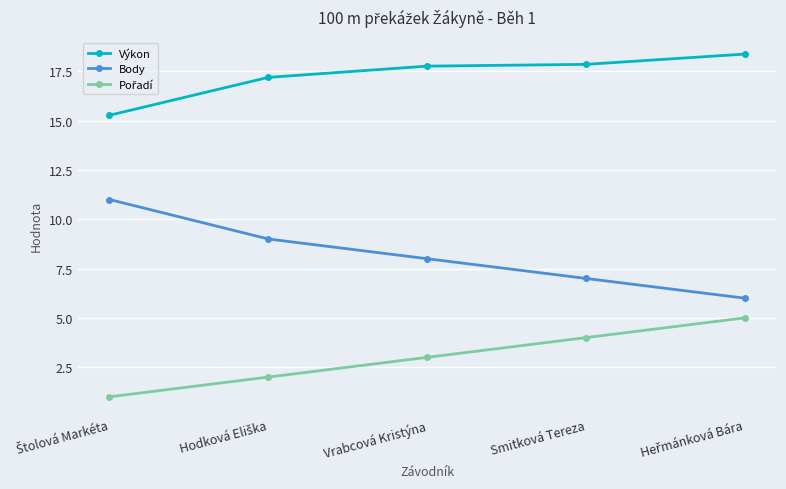

What position from the right is Vrabcová Kristýna?

3